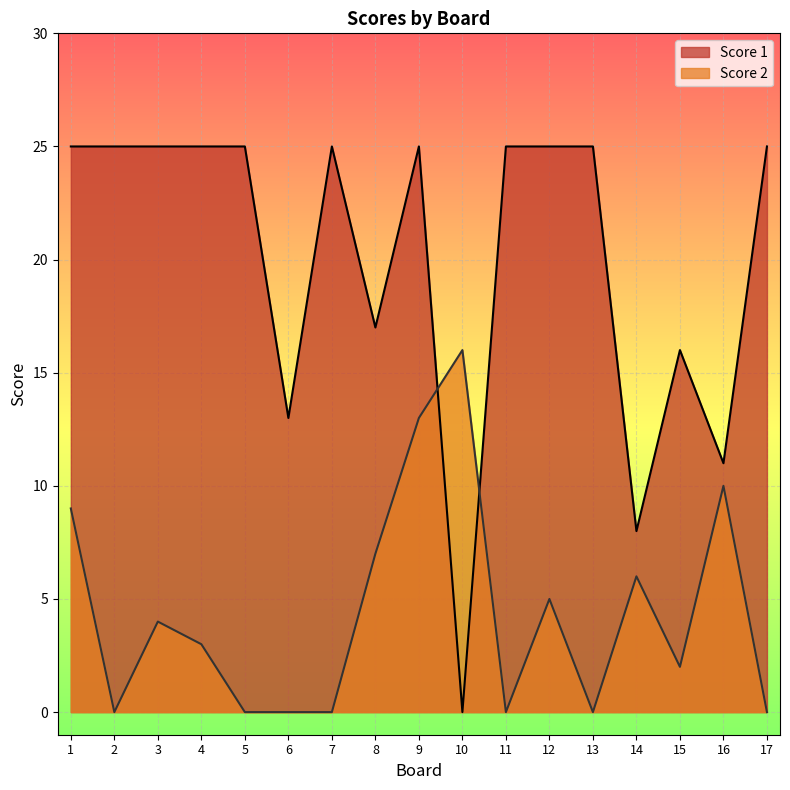

Which category has the highest value in the Score 2 series?

10